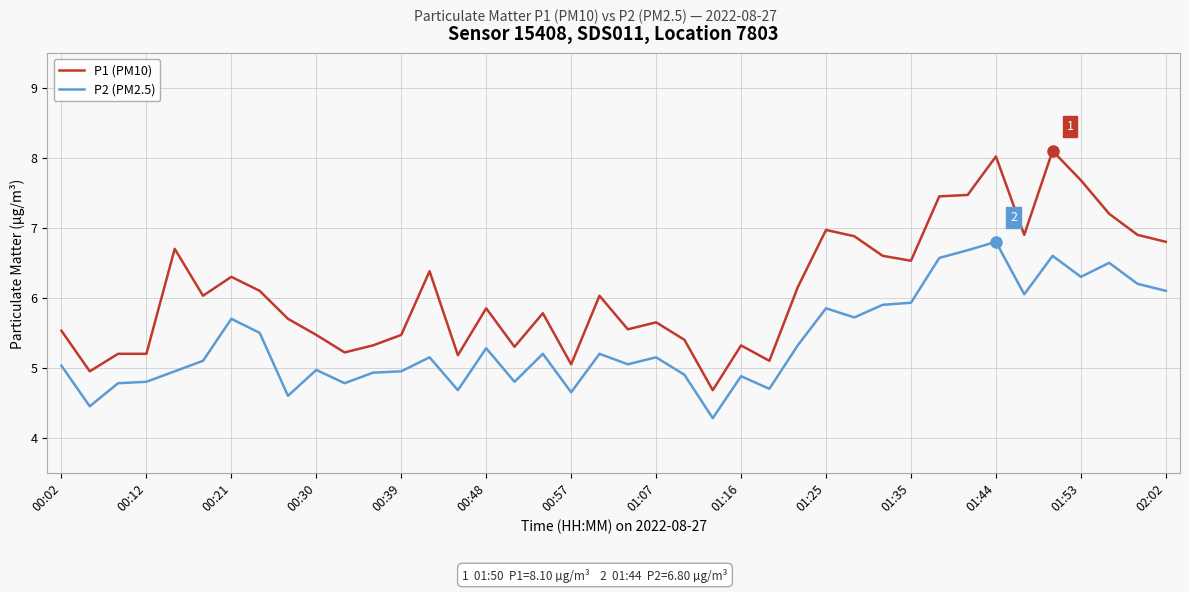

Which series has the largest total across all categories?

P1 (PM10)